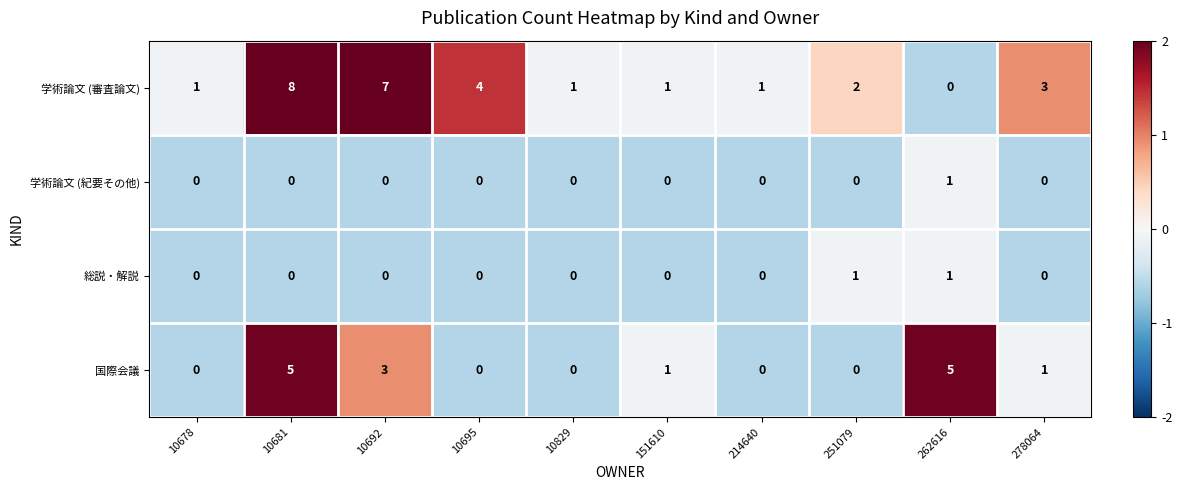

At which category does the chart reach its peak across all series?

10681